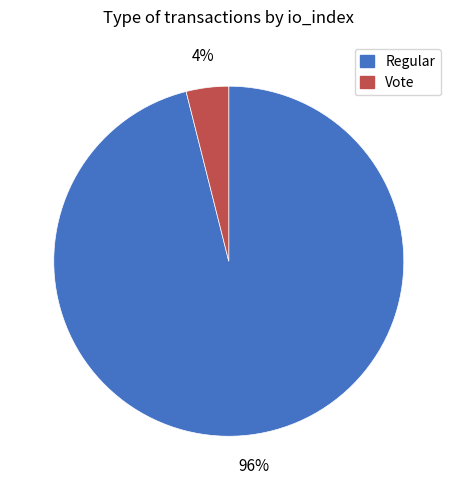

Combined, do Vote and Regular account for over 50%?

Yes